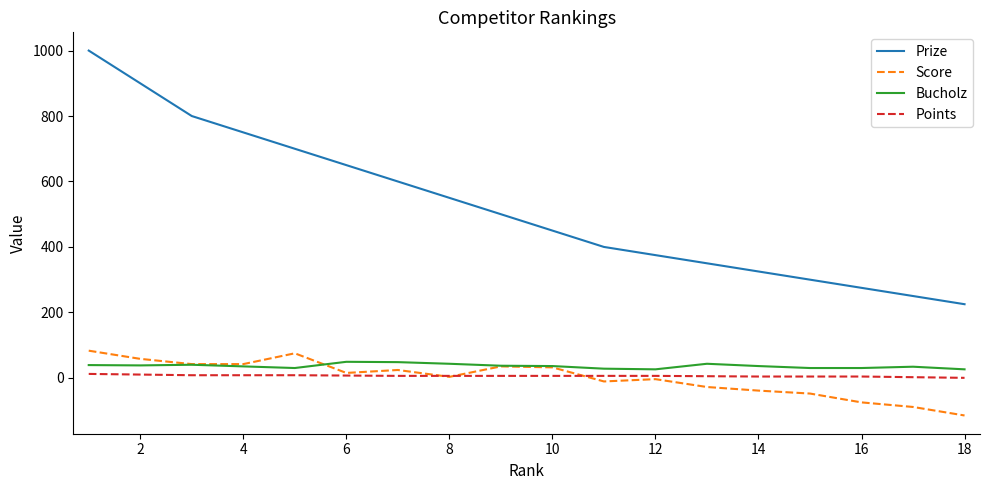

Which series has the largest total across all categories?

Prize